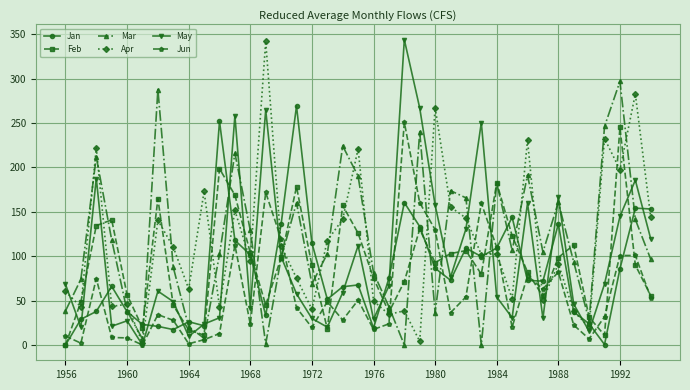

What is the maximum value shown in the chart?

343.8